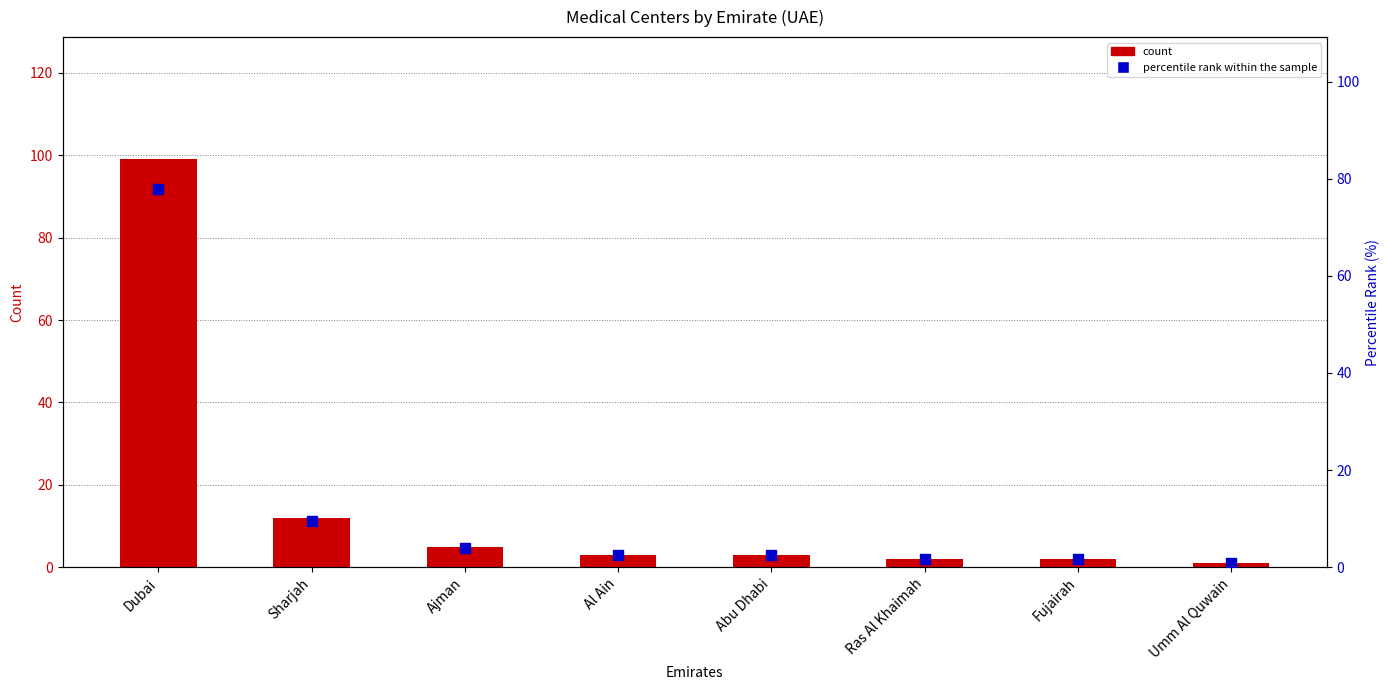

Which series contains the lowest Y value?

percentile rank within the sample